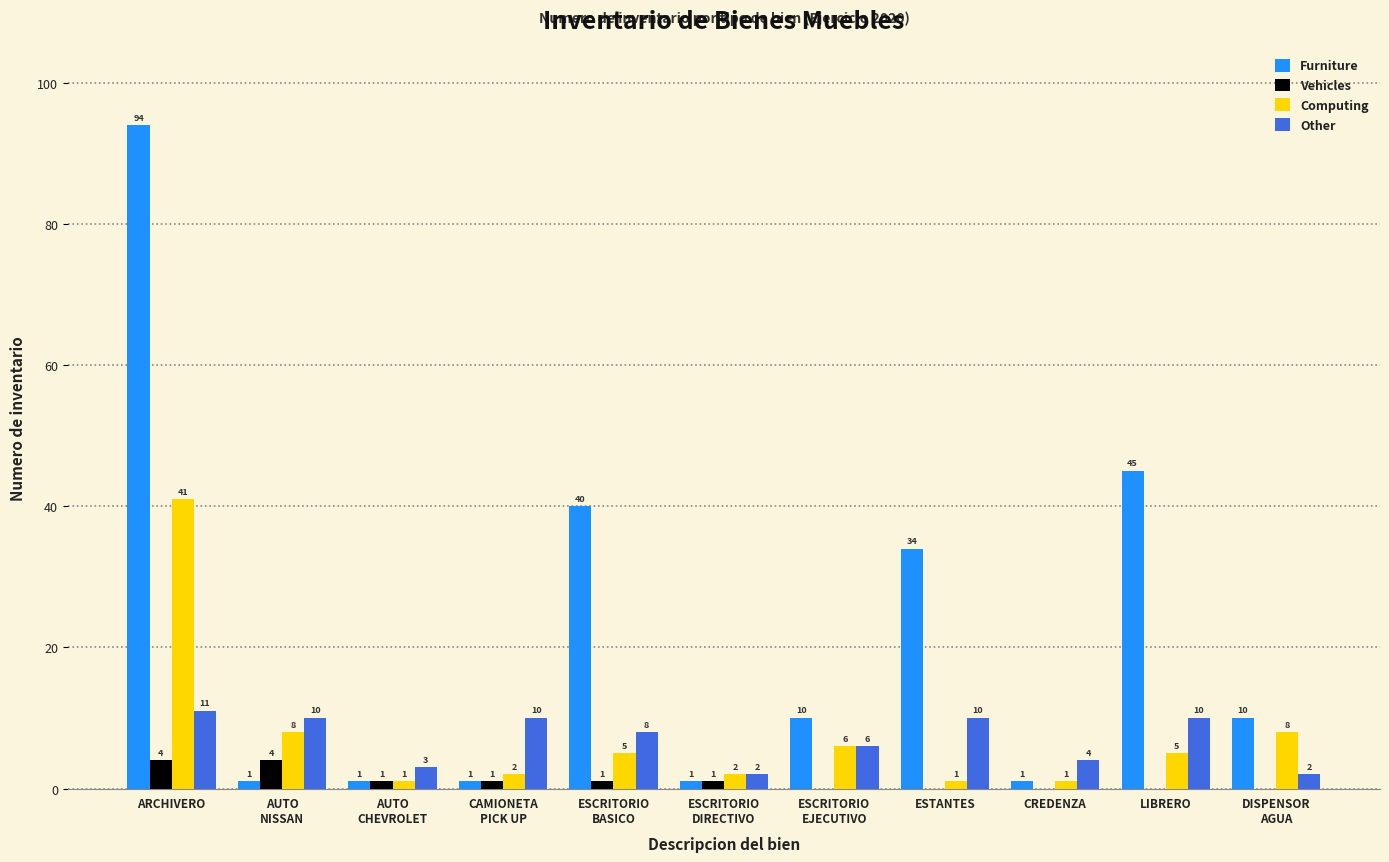

Reading right to left, what are all the values shown in this chart?

Furniture: DISPENSOR
AGUA=10	LIBRERO=45	CREDENZA=1	ESTANTES=34	ESCRITORIO
EJECUTIVO=10	ESCRITORIO
DIRECTIVO=1	ESCRITORIO
BASICO=40	CAMIONETA
PICK UP=1	AUTO
CHEVROLET=1	AUTO
NISSAN=1	ARCHIVERO=94
Vehicles: DISPENSOR
AGUA=0	LIBRERO=0	CREDENZA=0	ESTANTES=0	ESCRITORIO
EJECUTIVO=0	ESCRITORIO
DIRECTIVO=1	ESCRITORIO
BASICO=1	CAMIONETA
PICK UP=1	AUTO
CHEVROLET=1	AUTO
NISSAN=4	ARCHIVERO=4
Computing: DISPENSOR
AGUA=8	LIBRERO=5	CREDENZA=1	ESTANTES=1	ESCRITORIO
EJECUTIVO=6	ESCRITORIO
DIRECTIVO=2	ESCRITORIO
BASICO=5	CAMIONETA
PICK UP=2	AUTO
CHEVROLET=1	AUTO
NISSAN=8	ARCHIVERO=41
Other: DISPENSOR
AGUA=2	LIBRERO=10	CREDENZA=4	ESTANTES=10	ESCRITORIO
EJECUTIVO=6	ESCRITORIO
DIRECTIVO=2	ESCRITORIO
BASICO=8	CAMIONETA
PICK UP=10	AUTO
CHEVROLET=3	AUTO
NISSAN=10	ARCHIVERO=11